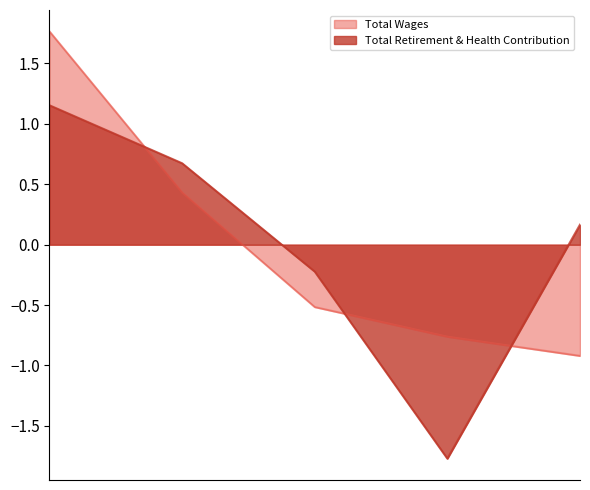

What is the total value across all series at Operations Manager?

2.9